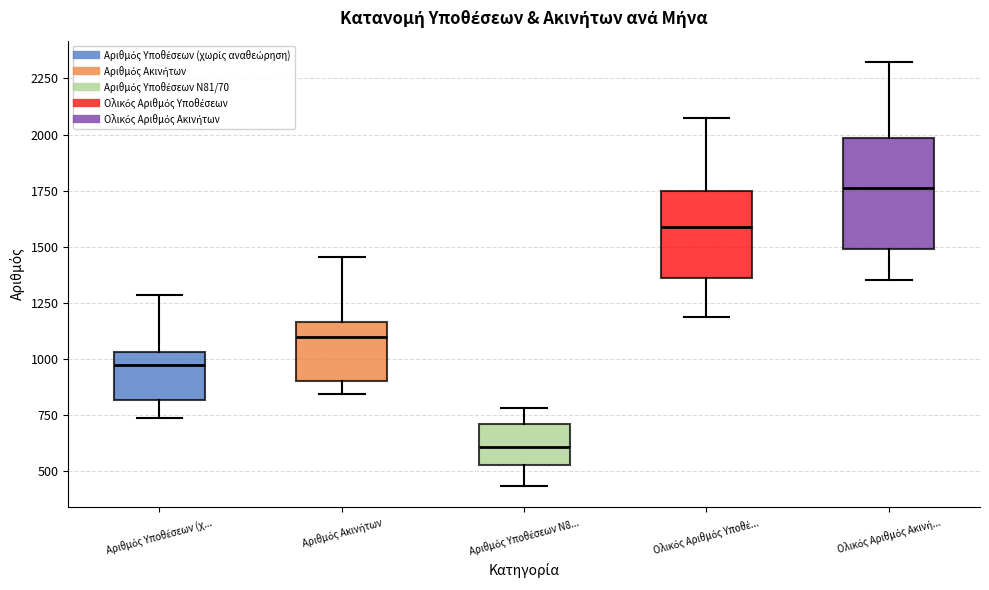

Reading left to right, read every box against the y-axis: the position of its median line, the range the box covers, and the ends of its whiskers. The values are not printed on the chart, so give them approximately, as read against the axis.

Αριθμός Υποθέσεων (χ...: median 950, box 800 to 1050, whiskers 750 to 1300
Αριθμός Ακινήτων: median 1100, box 900 to 1150, whiskers 850 to 1450
Αριθμός Υποθέσεων Ν8...: median 600, box 550 to 700, whiskers 450 to 800
Ολικός Αριθμός Υποθέ...: median 1600, box 1350 to 1750, whiskers 1200 to 2050
Ολικός Αριθμός Ακινή...: median 1750, box 1500 to 2000, whiskers 1350 to 2300